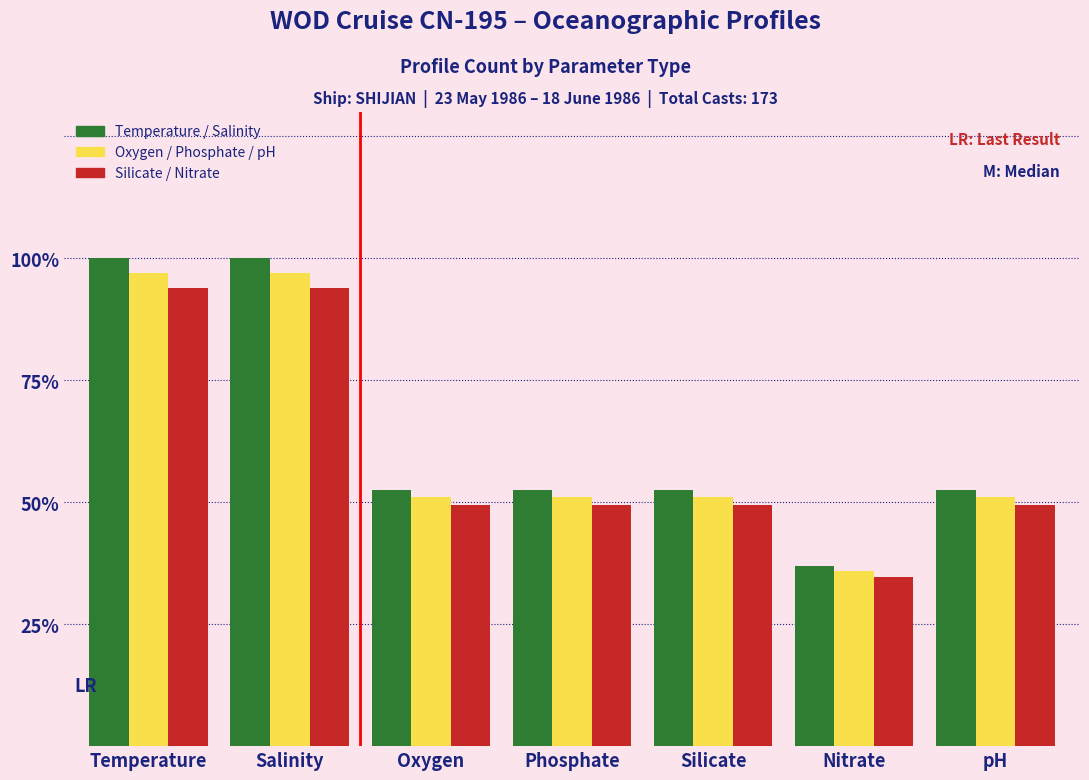

What is the smallest value displayed?

34.8